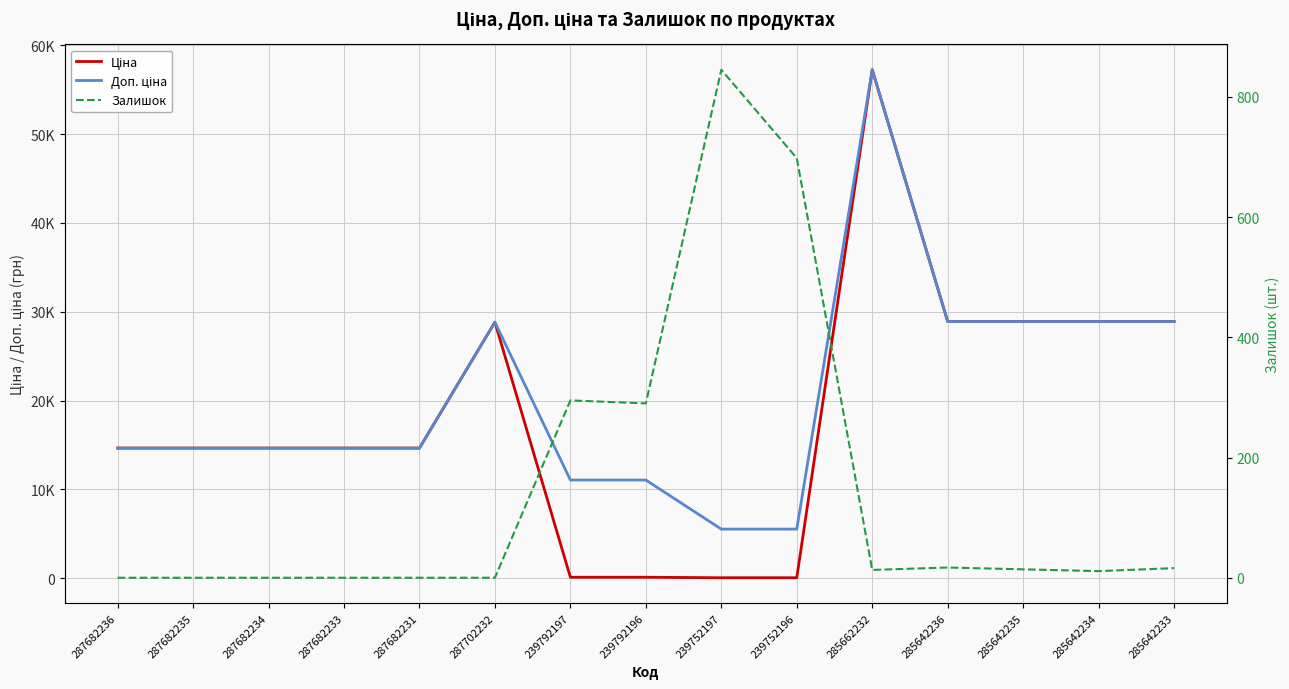

Is it true that Залишок equals 11.0 at 285642234?

True